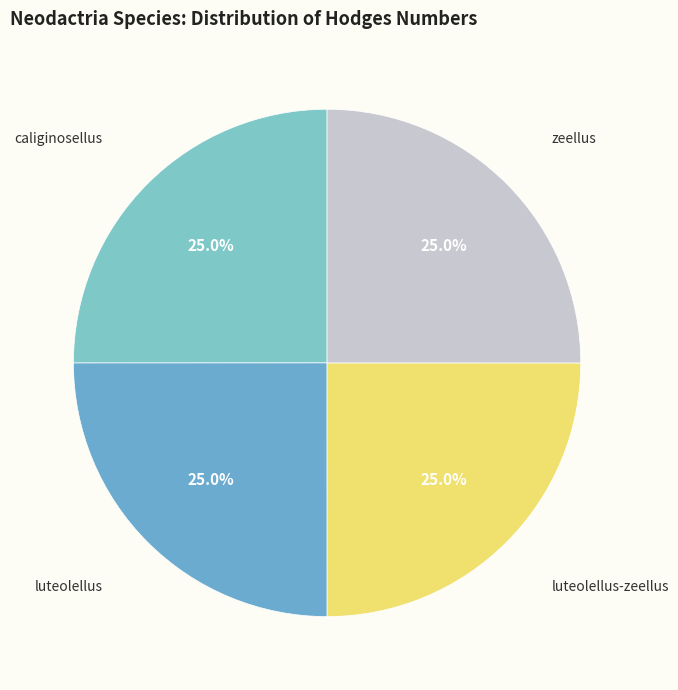

What is the total percentage of caliginosellus and luteolellus?

50.0%